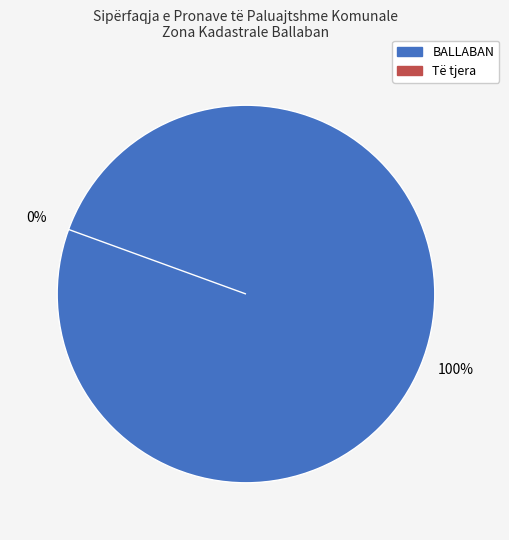

Is 20 the majority of the pie?

No